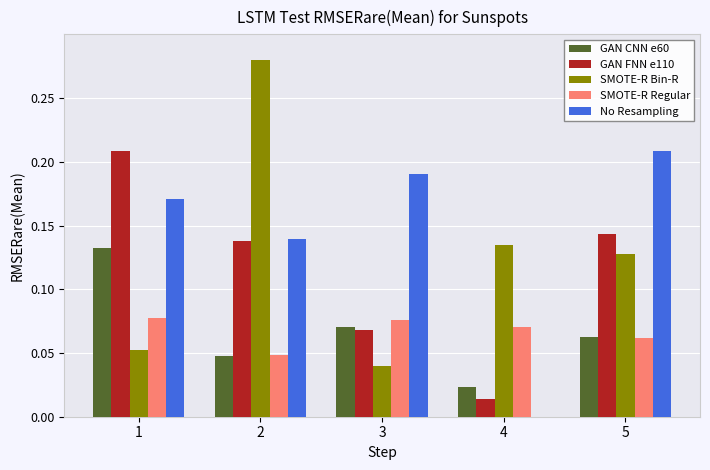

Are the bars horizontal?

No